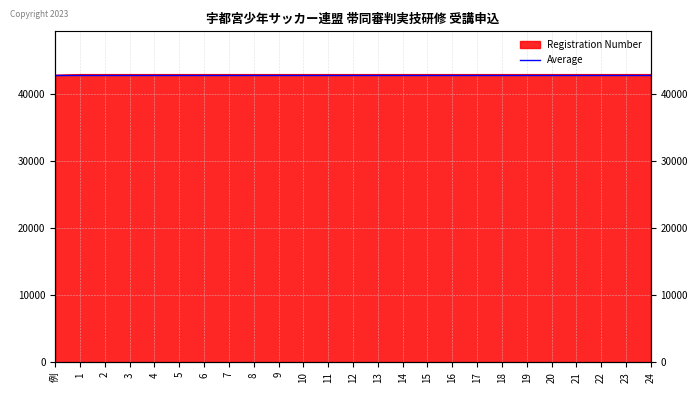

Rank the categories by value from lowest to highest.

例, 1, 2, 3, 4, 5, 6, 7, 8, 9, 10, 11, 12, 13, 14, 15, 16, 17, 18, 19, 20, 21, 22, 23, 24